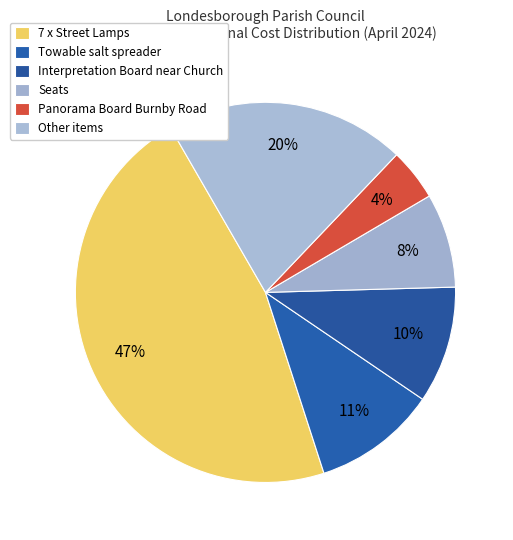

Which category has the biggest portion of the pie?

7 x Street Lamps